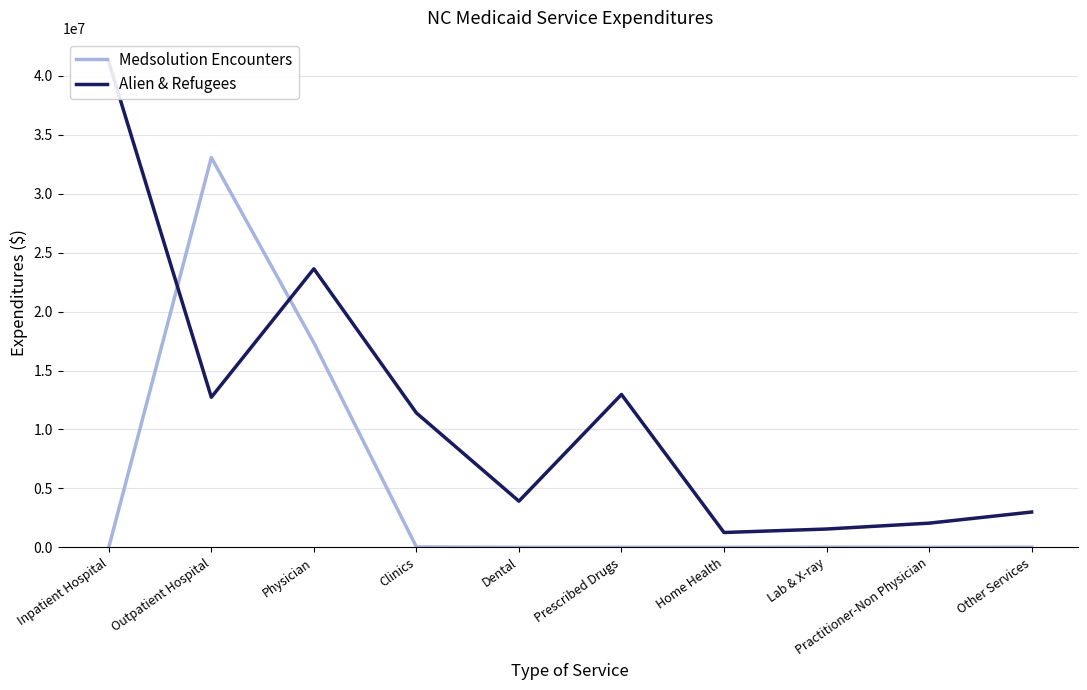

Rank the series at Other Services from highest to lowest value.

Alien & Refugees, Medsolution Encounters